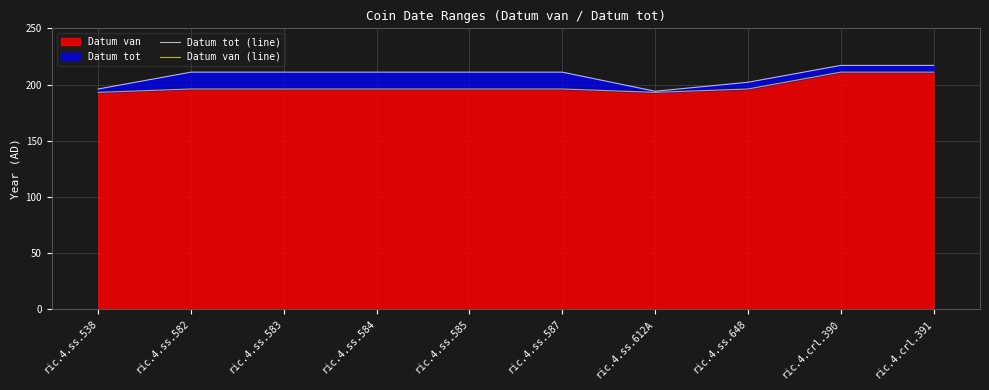

What is the difference between the Datum van (line) values at ric.4.crl.391 and ric.4.ss.612A?

18